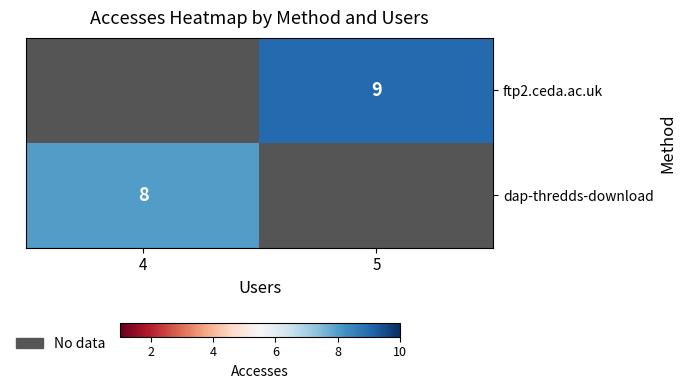

The dap-thredds-download series shows 8 at 4. True or false?

True